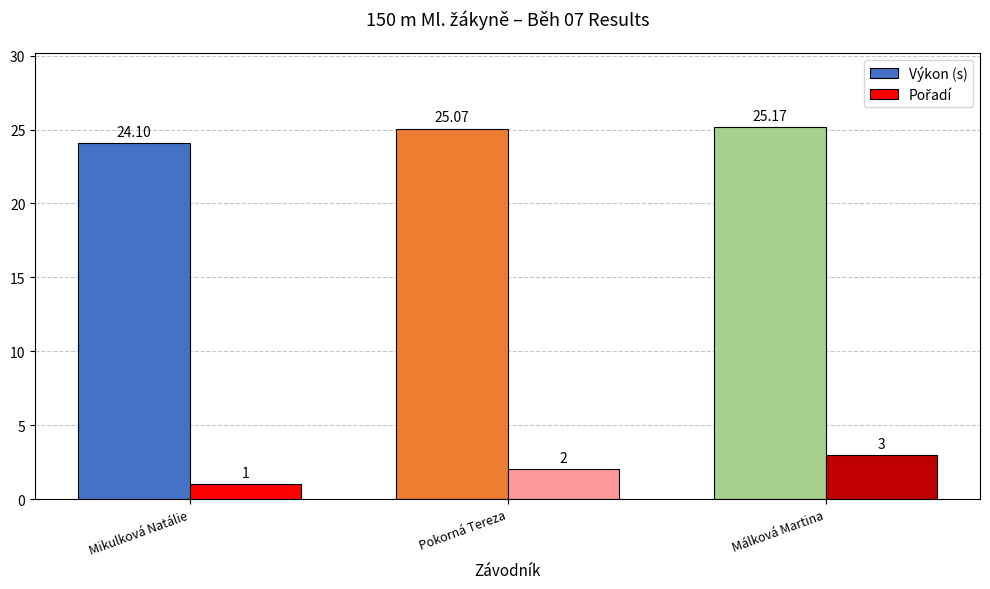

At which category does the chart reach its peak across all series?

Málková Martina